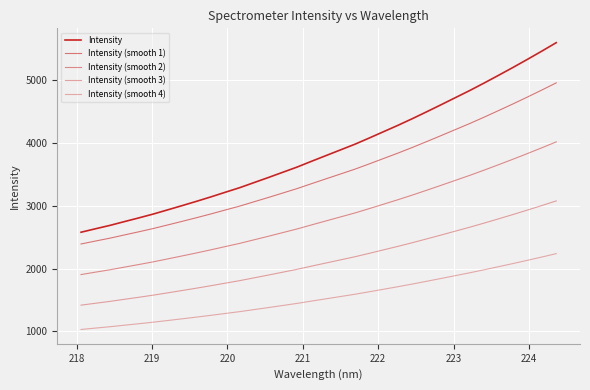

Is this an area chart (filled region under the line)?

No